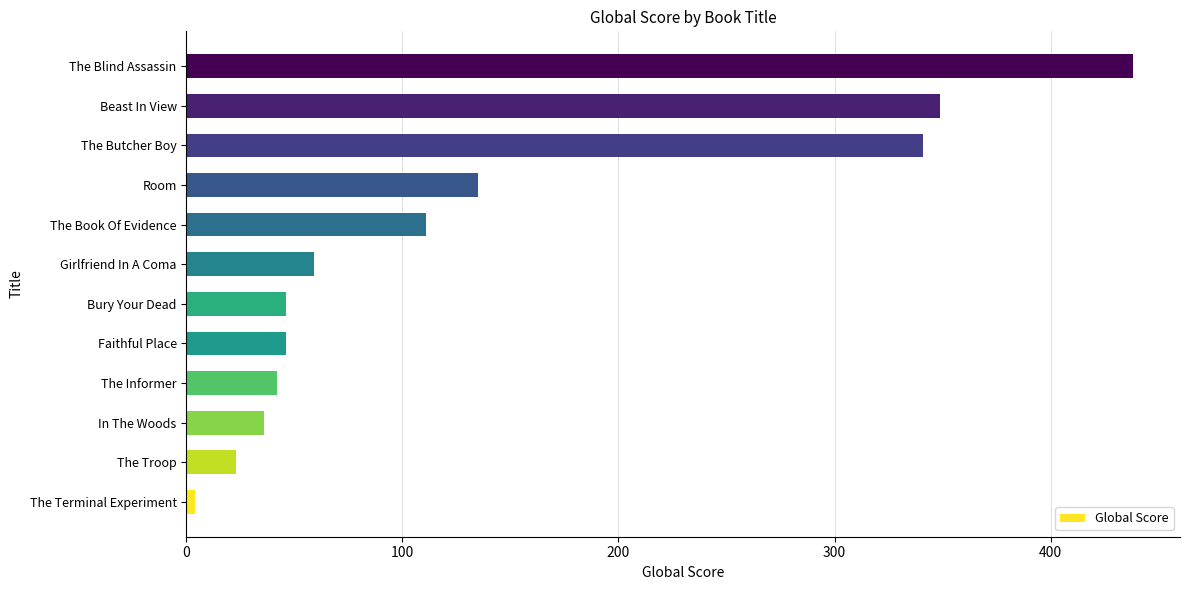

The value at The Troop is 23. True or false?

True